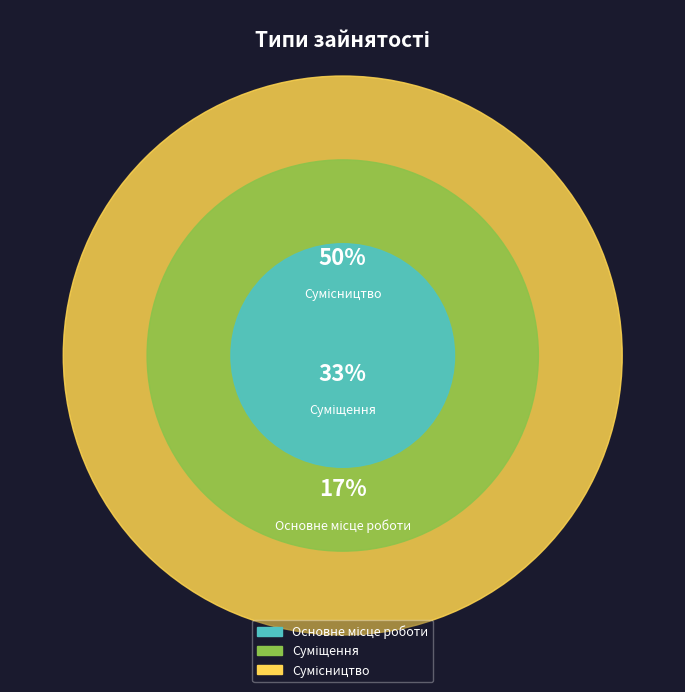

Which has a higher value, Суміщення or Сумісництво?

Сумісництво